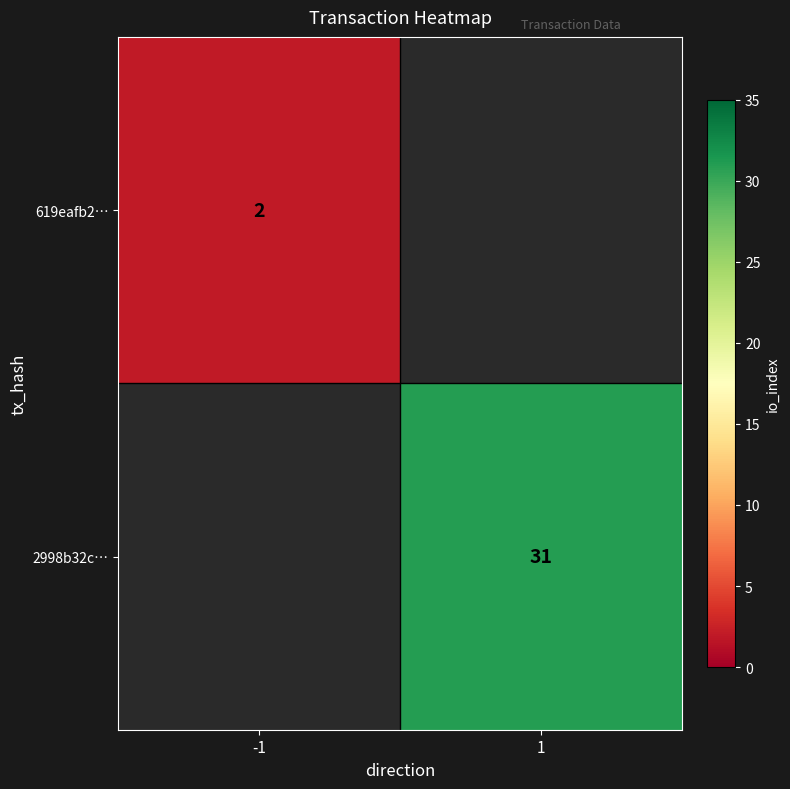

Which label corresponds to the largest value in the chart?

1